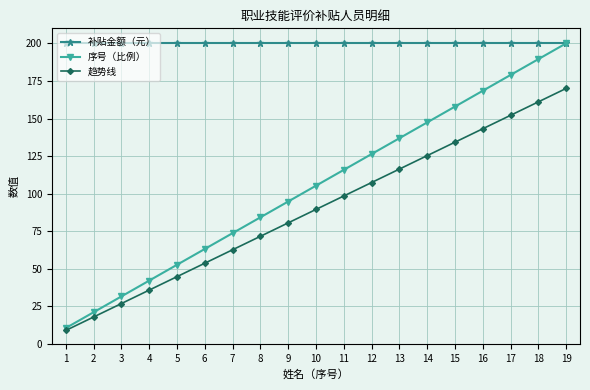

What is the sum of the 补贴金额（元） values at 13 and 18?

400.0